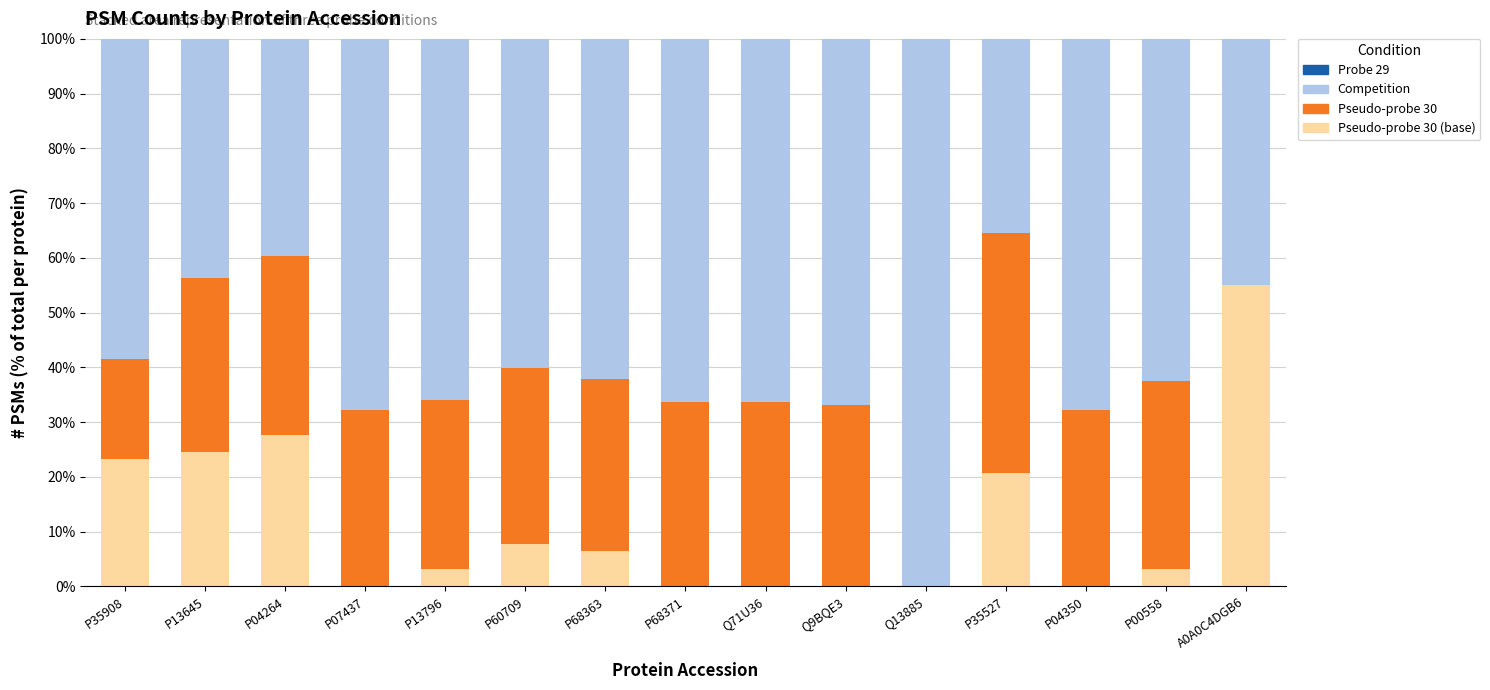

What is the total value across all series at P07437?

100.0